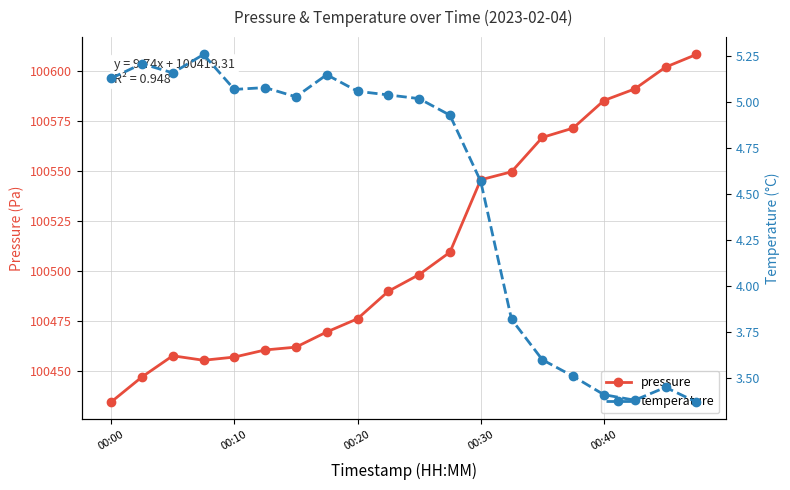

True or false: pressure has a value of 100456.9 at 00:10.

True